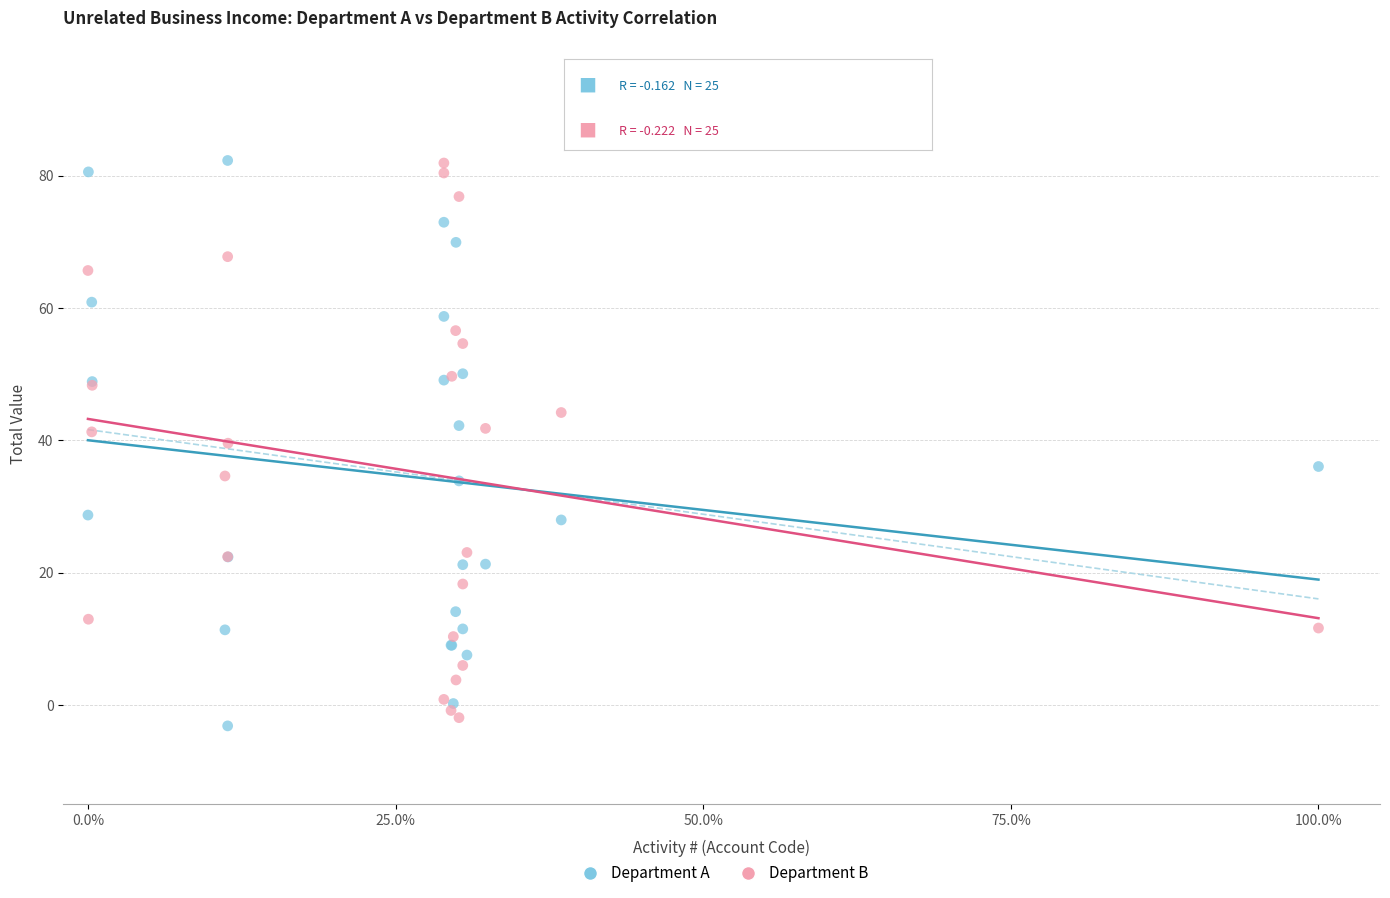

What are all the series names shown in the legend?

Department A, Department B